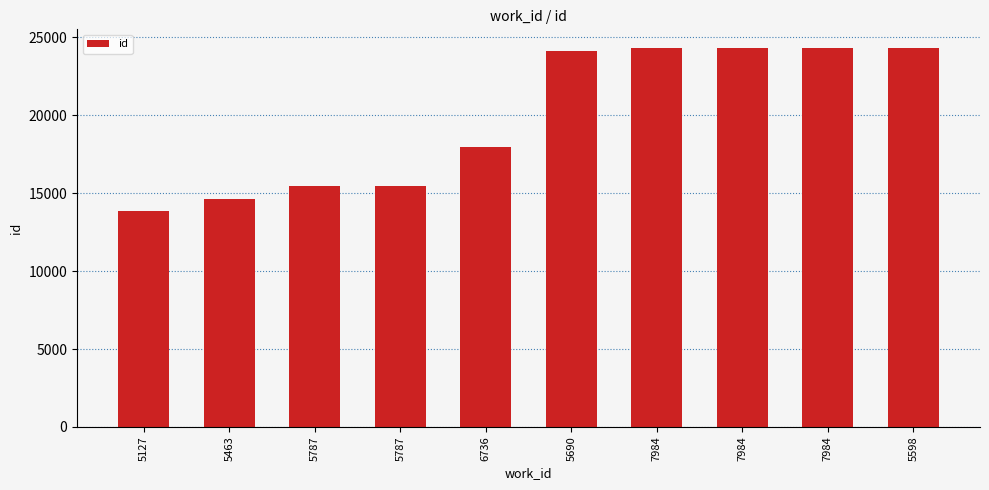

Reading left to right, extract all data points from this chart.

13840	14614	15441	15443	17940	24138	24302	24304	24305	24306